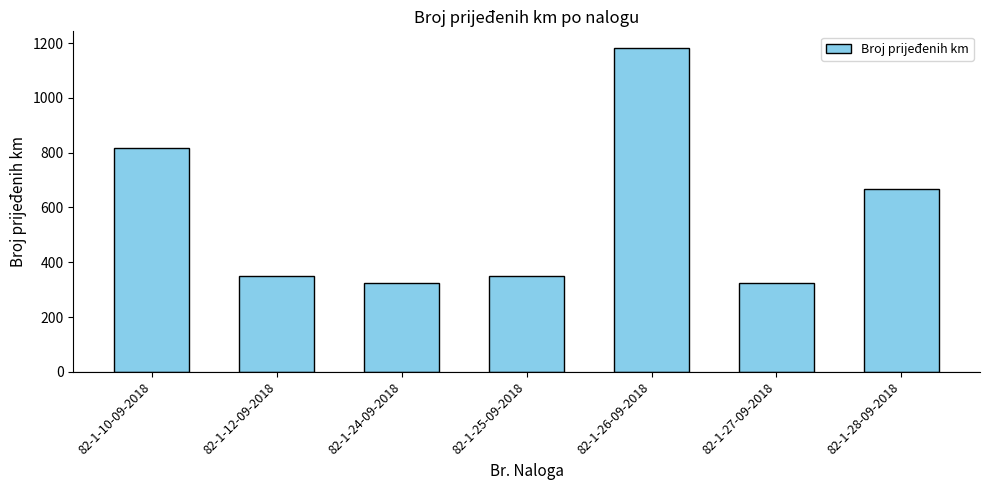

How many series are shown in this chart?

1